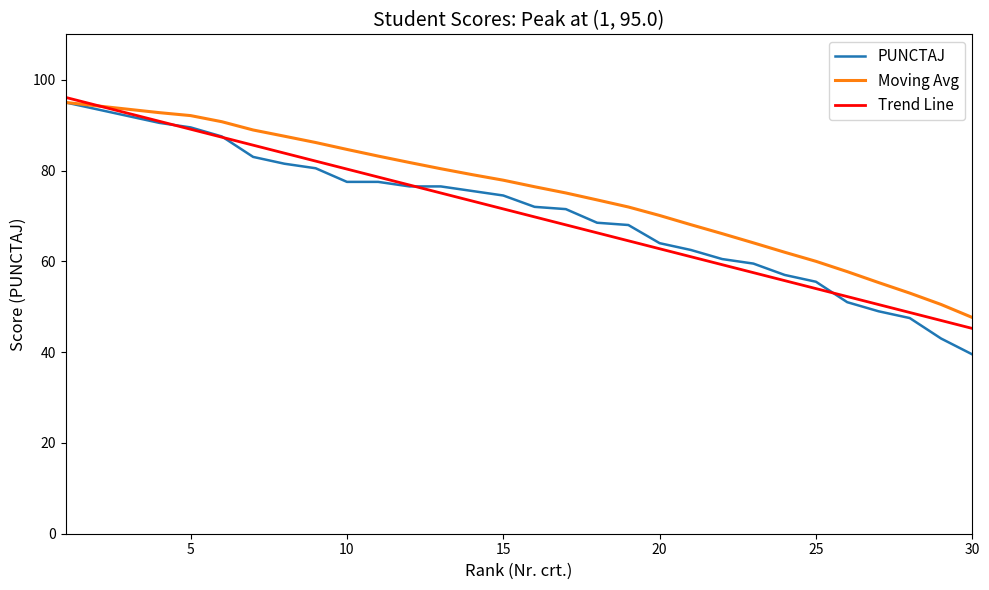

Which series has the largest total across all categories?

Moving Avg